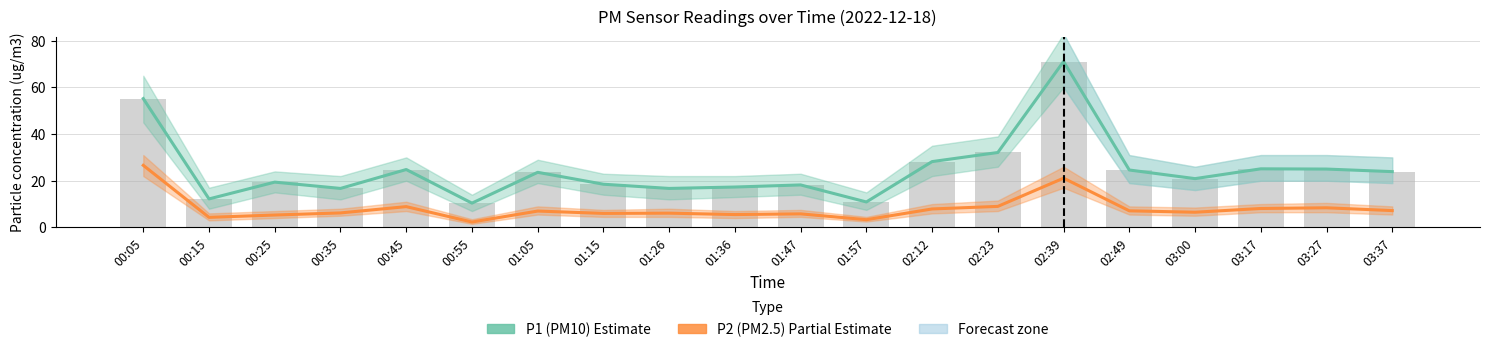

At which label does P1 (PM10) reach its peak?

02:39